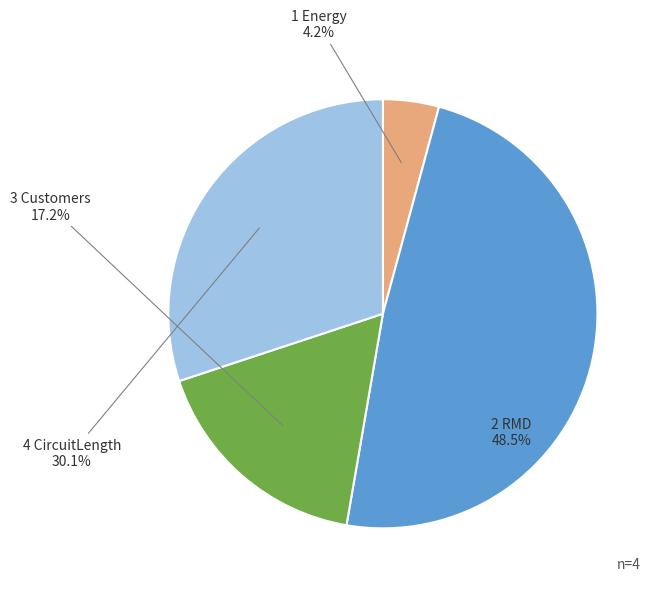

To the nearest percent, what is the average slice percentage?

25%